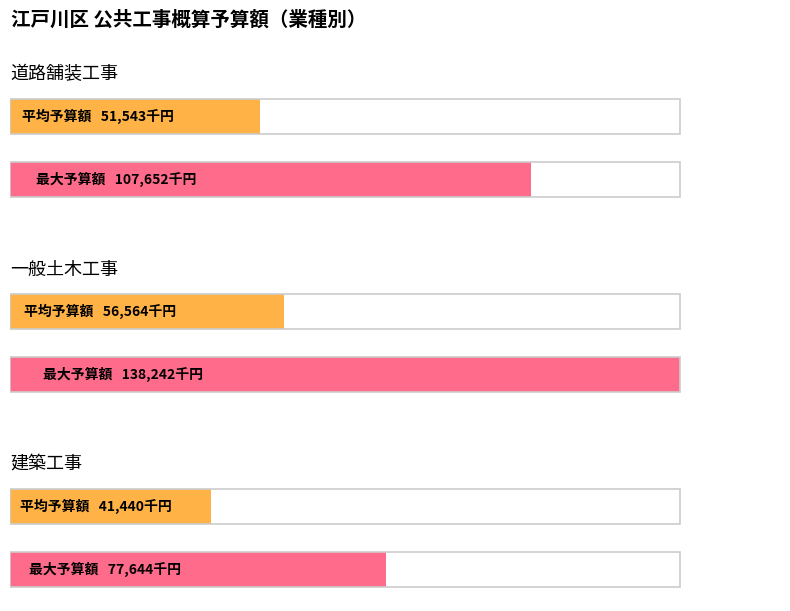

The value of 建築工事 at B01100-1 is 68100. True or false?

False